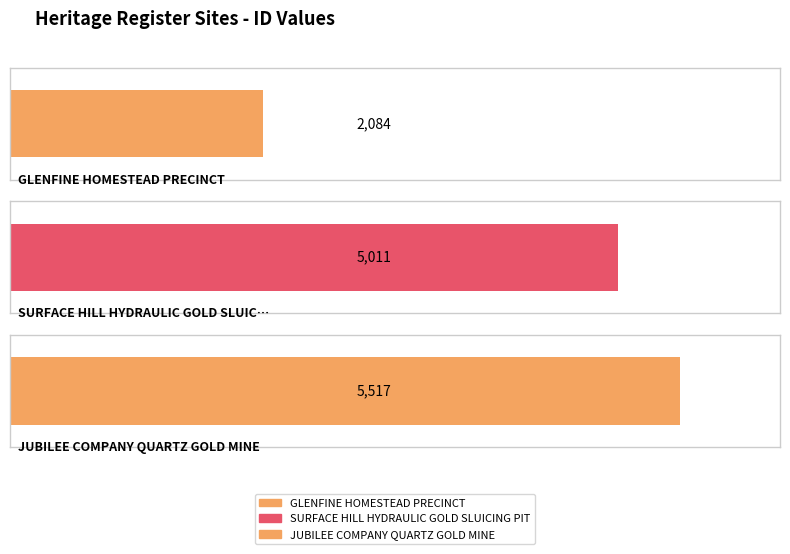

How many values exceed 5011?

1